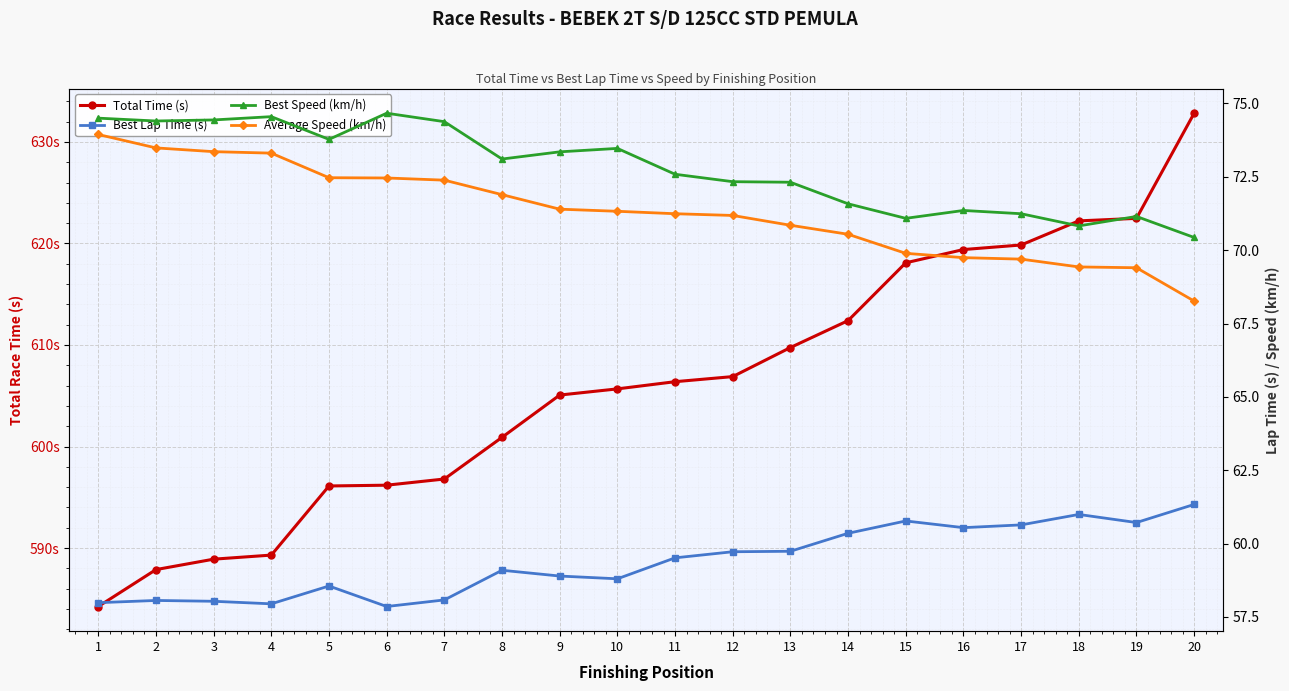

Where is Average Speed (km/h) nearest to the value 71?

13